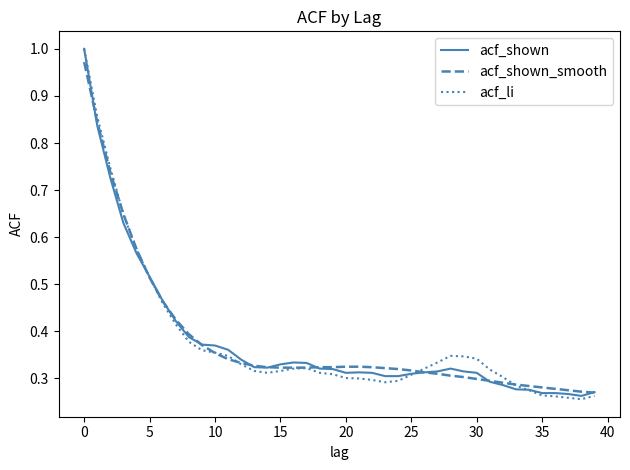

Which series has the widest spread of values?

acf_li